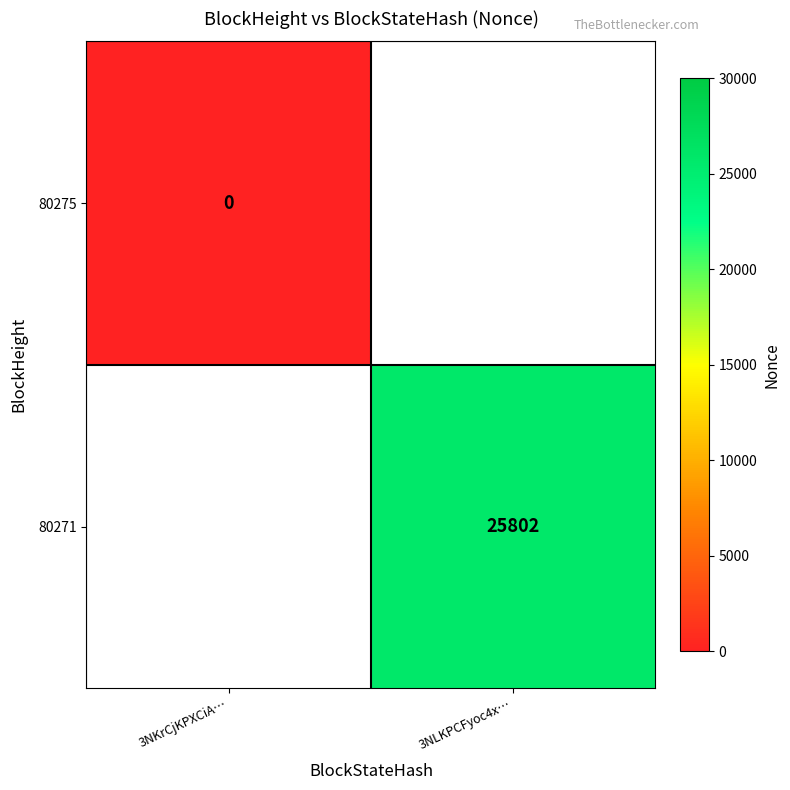

The 80271 series shows 25802 at 3NLKPCFyoc4x…. True or false?

True